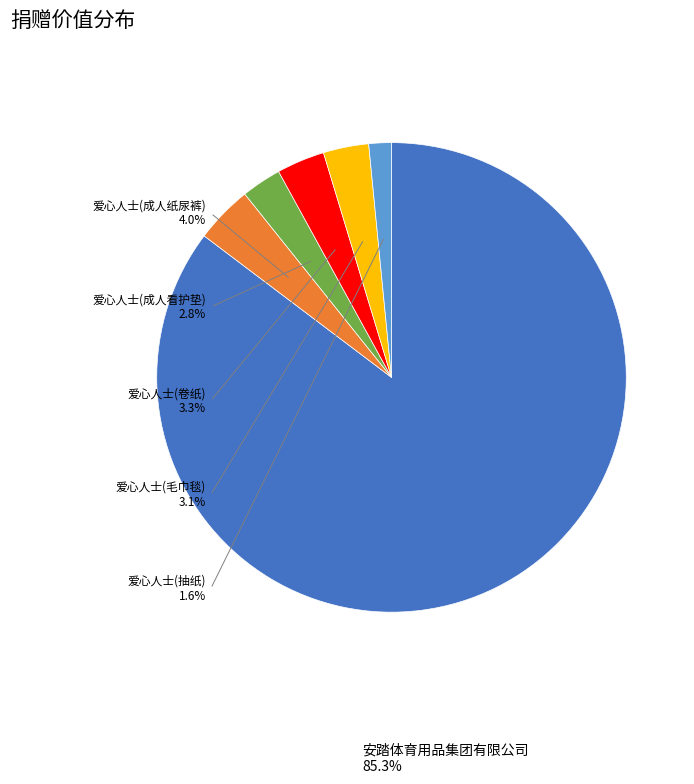

What percentage is the 爱心人士(毛巾毯) slice, to the nearest percent?

3%